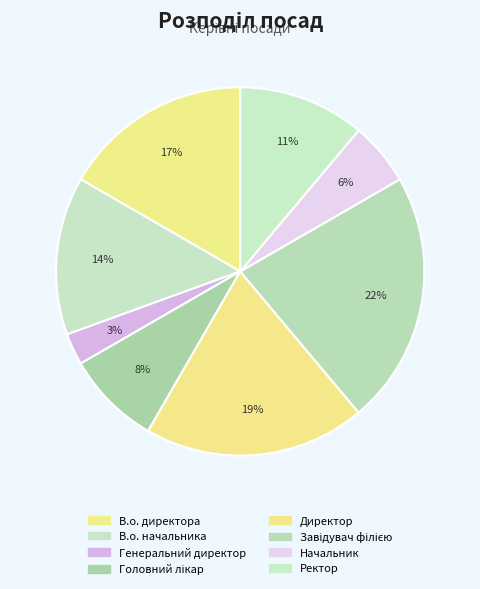

The Головний лікар slice represents 8% of the pie. True or false?

True